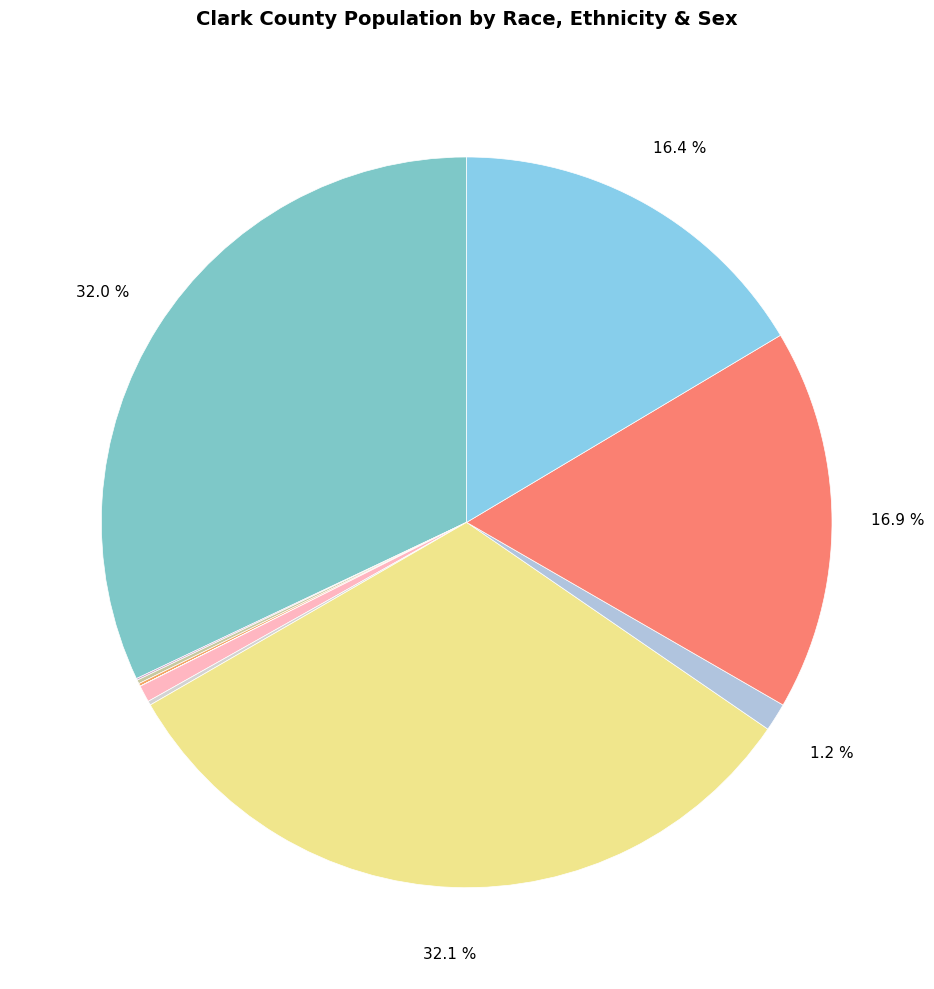

How many slices are in this pie chart?

11